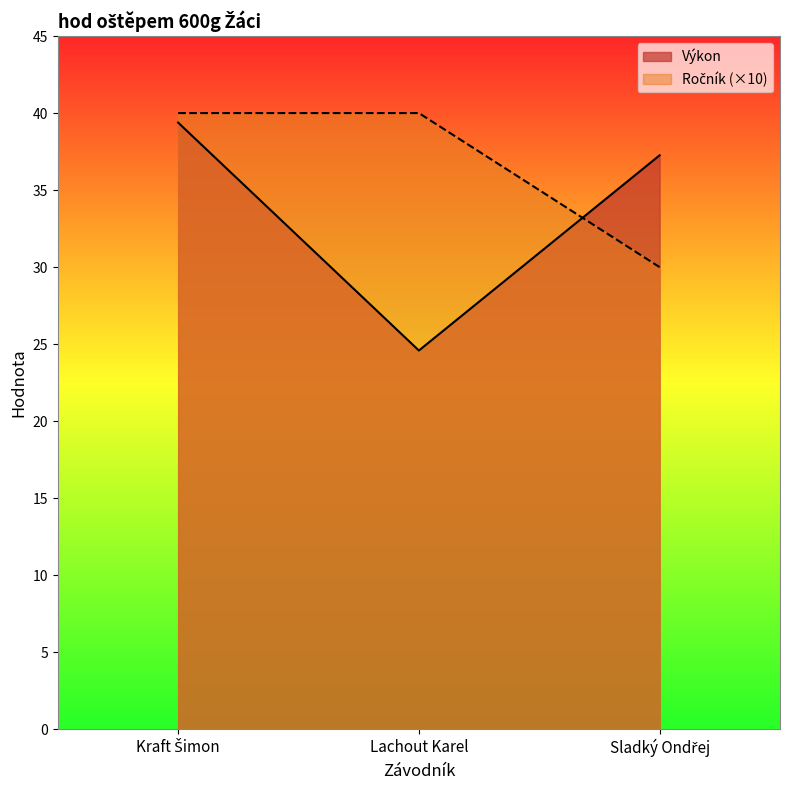

Where is Výkon nearest to the value 31?

Sladký Ondřej